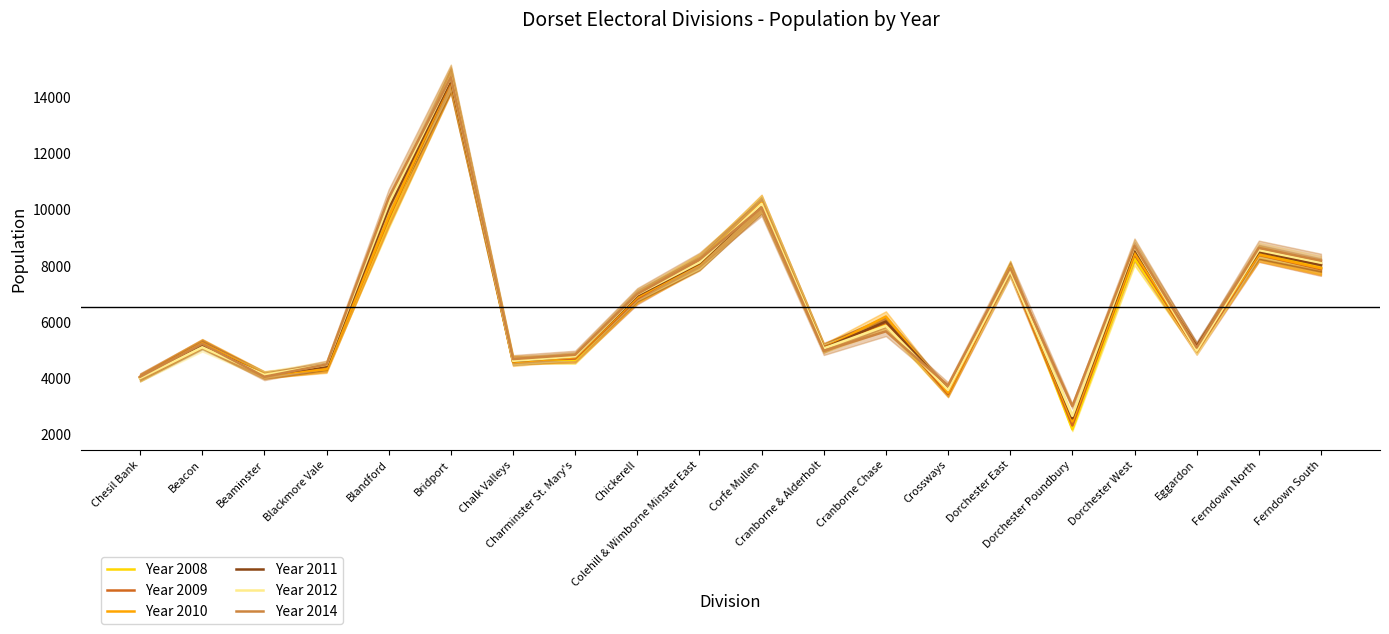

What is the lowest value of the Year 2008 series?

2176